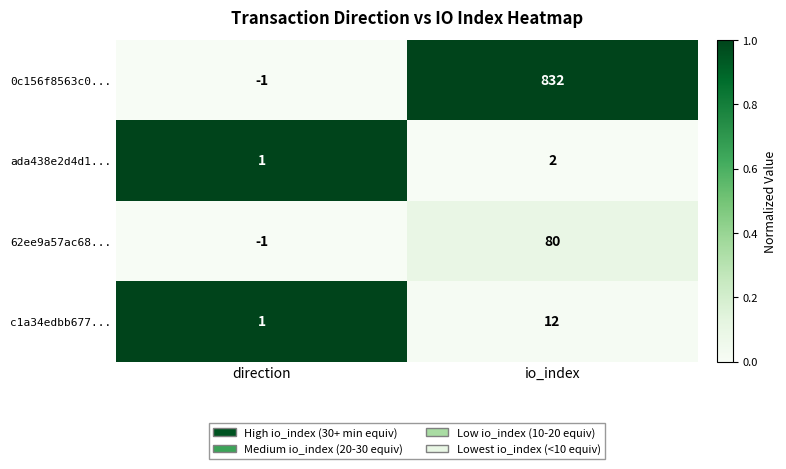

Which series has the largest range (max minus min)?

0c156f8563c0...